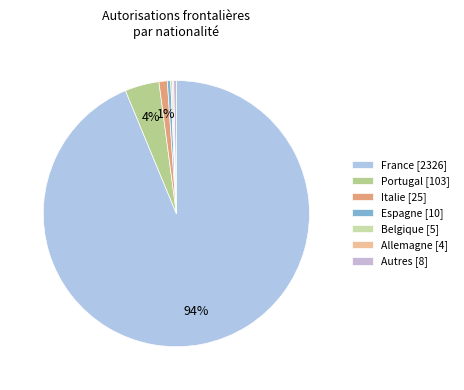

The Autres slice represents 1% of the pie. True or false?

True